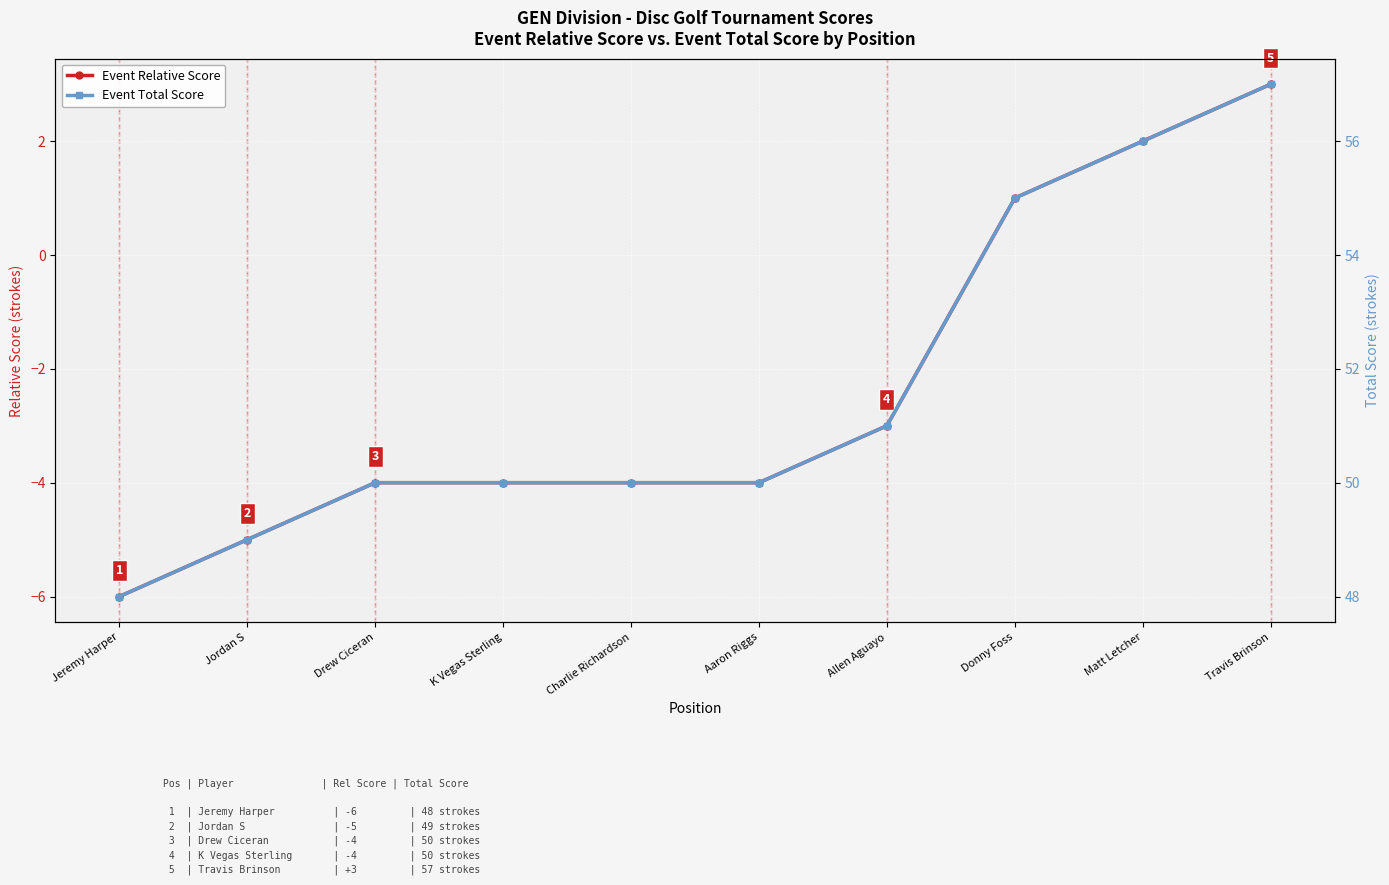

How many lines are shown in the chart?

2